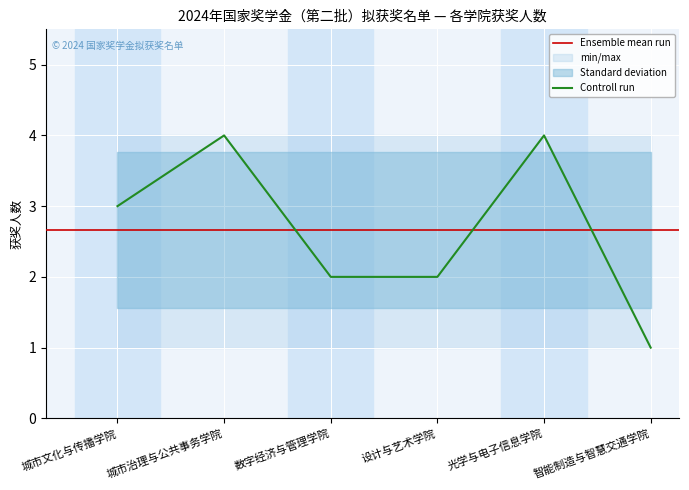

The value of Controll run at 城市文化与传播学院 is 3. True or false?

True